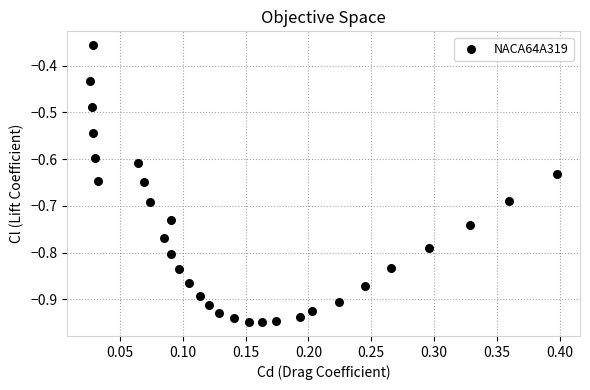

What is the range of Y values (max minus min)?

0.6